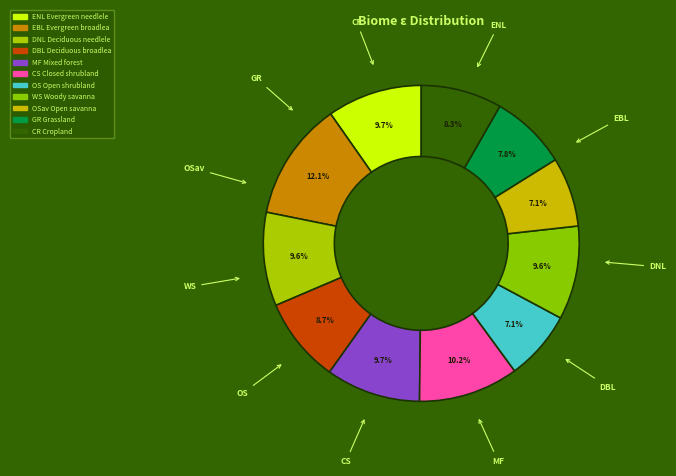

Rank the categories by value from highest to lowest.

Evergreen broadleaf, Closed shrubland, Evergreen needleleaf, Mixed forest, Deciduous needleleaf, Woody savanna, Deciduous broadleaf, Cropland, Grassland, Open shrubland, Open savanna